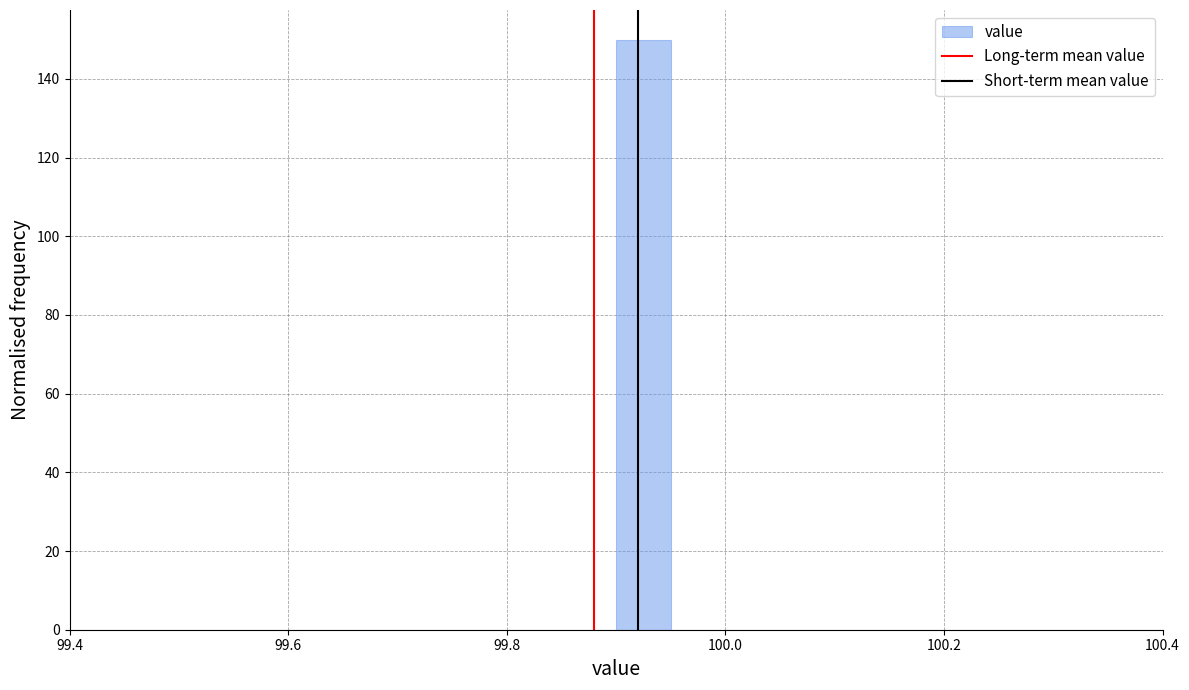

Read against the x-axis, roughly where is the centre of the tallest bar?

99.92